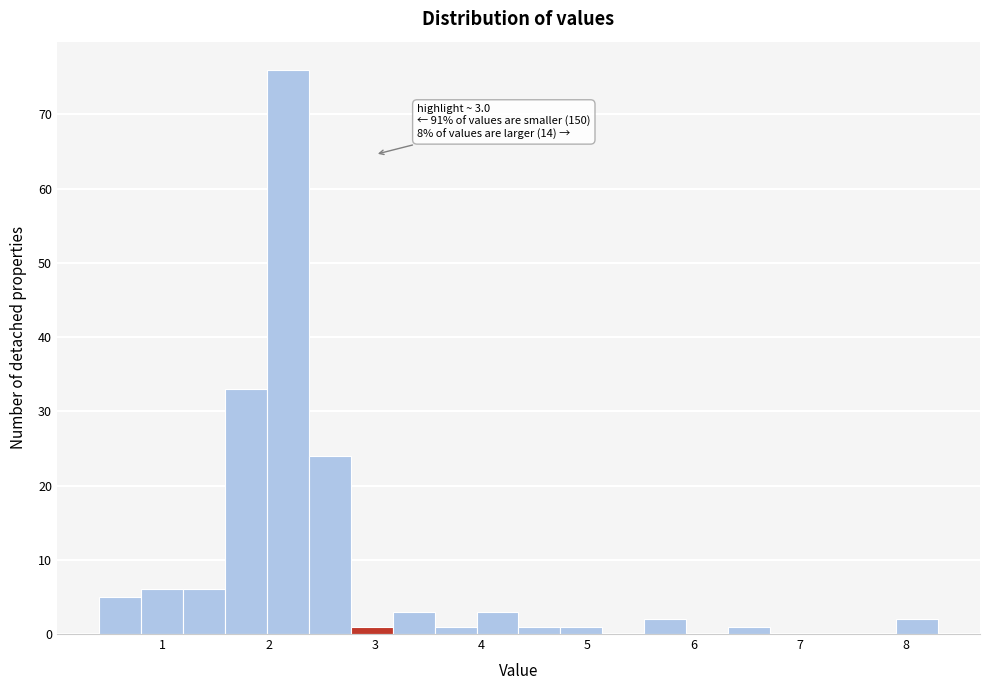

Around what value on the x-axis is the tallest bar? Give the approximate position of its centre, as read against the axis.

2.2